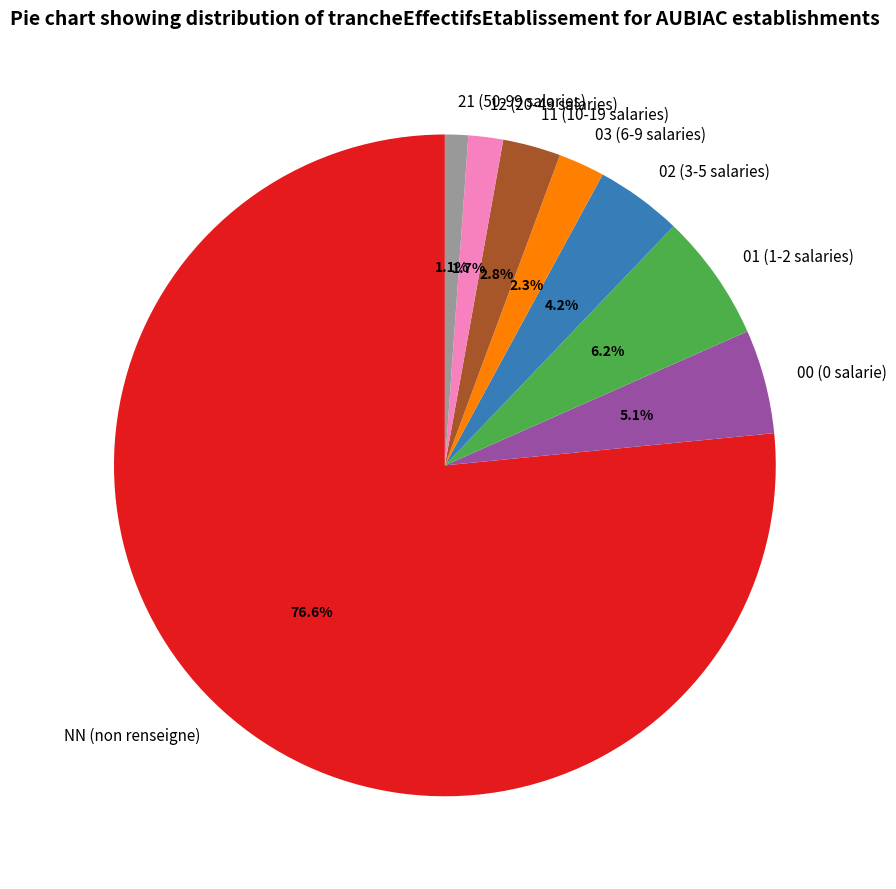

Is NN the majority of the pie?

Yes